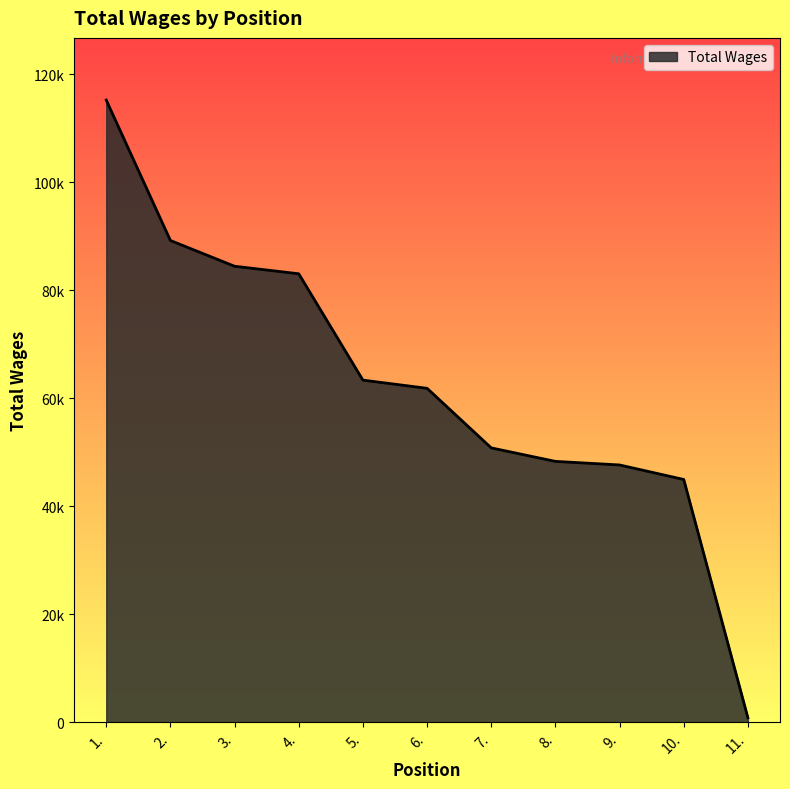

What is the label of the 11th point from the left?

11.